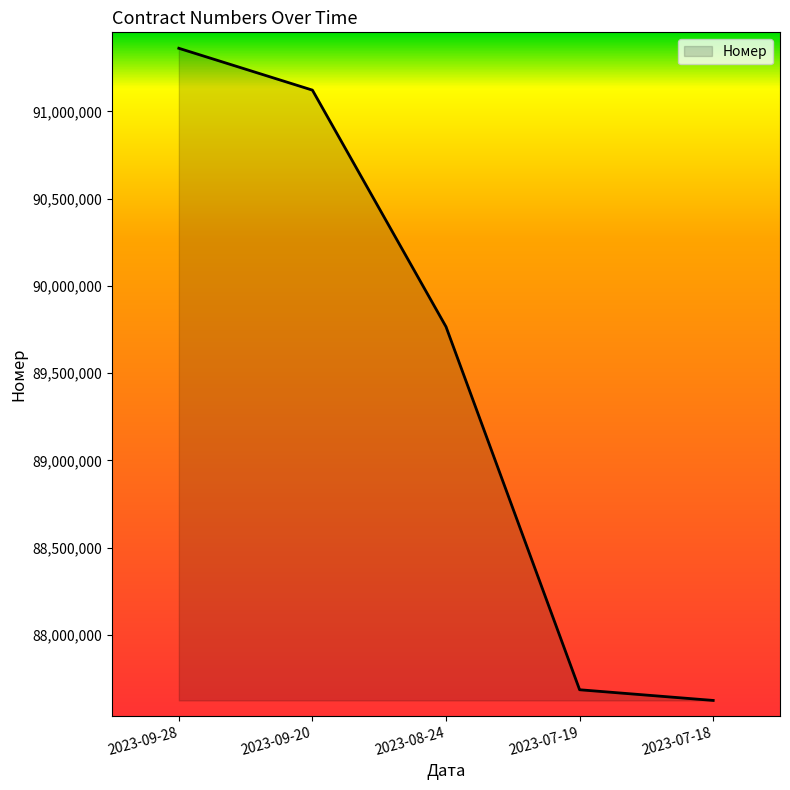

Which has a higher value, 2023-07-18 or 2023-07-19?

2023-07-19